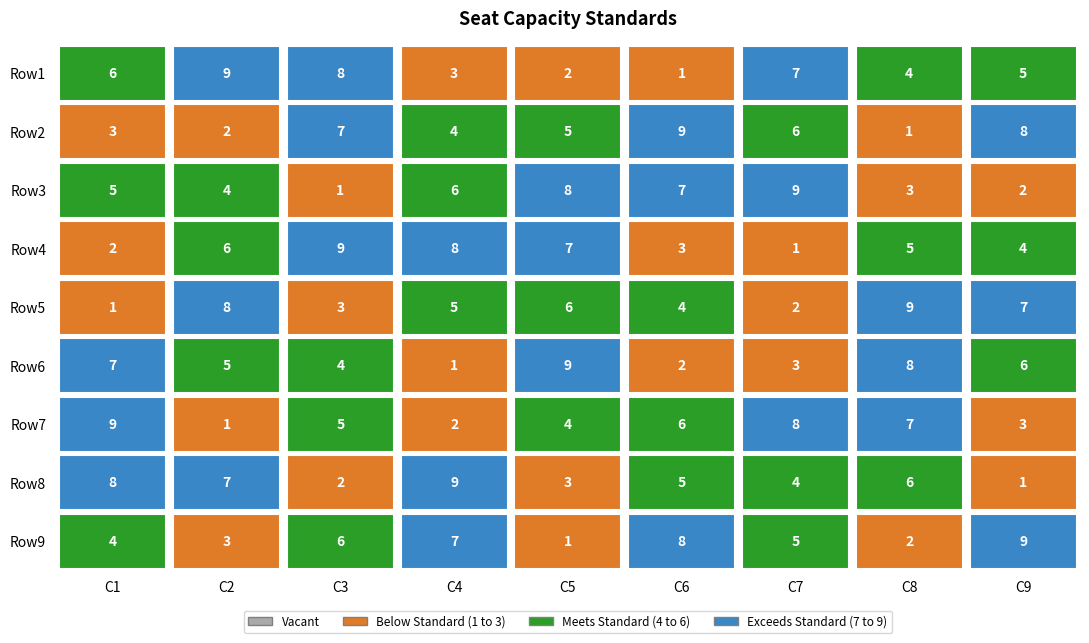

What is the average value of the Row6 series?

5